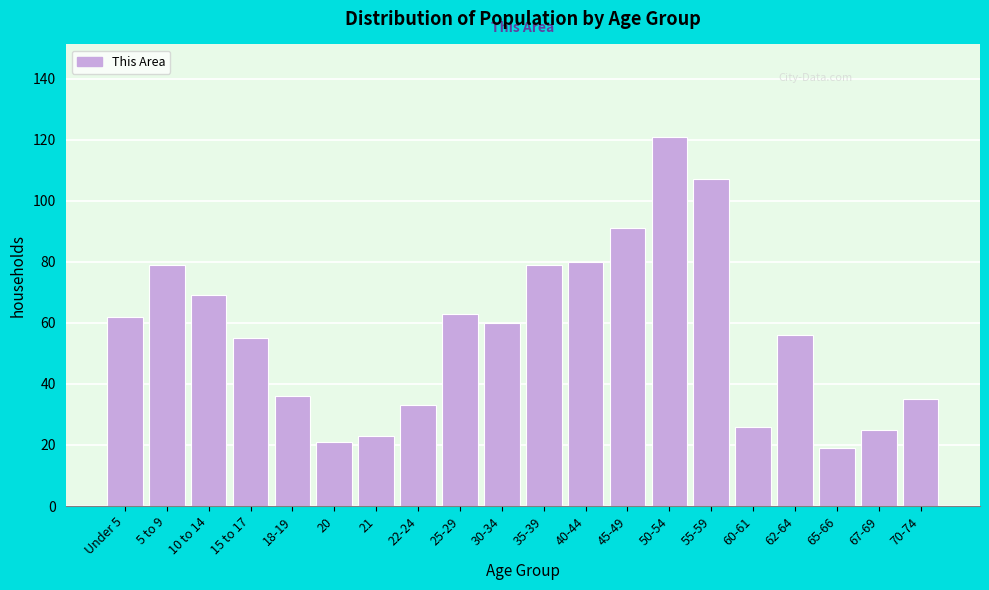

Reading left to right, transcribe all the data shown in this chart.

Under 5=62	5 to 9=79	10 to 14=69	15 to 17=55	18-19=36	20=21	21=23	22-24=33	25-29=63	30-34=60	35-39=79	40-44=80	45-49=91	50-54=121	55-59=107	60-61=26	62-64=56	65-66=19	67-69=25	70-74=35